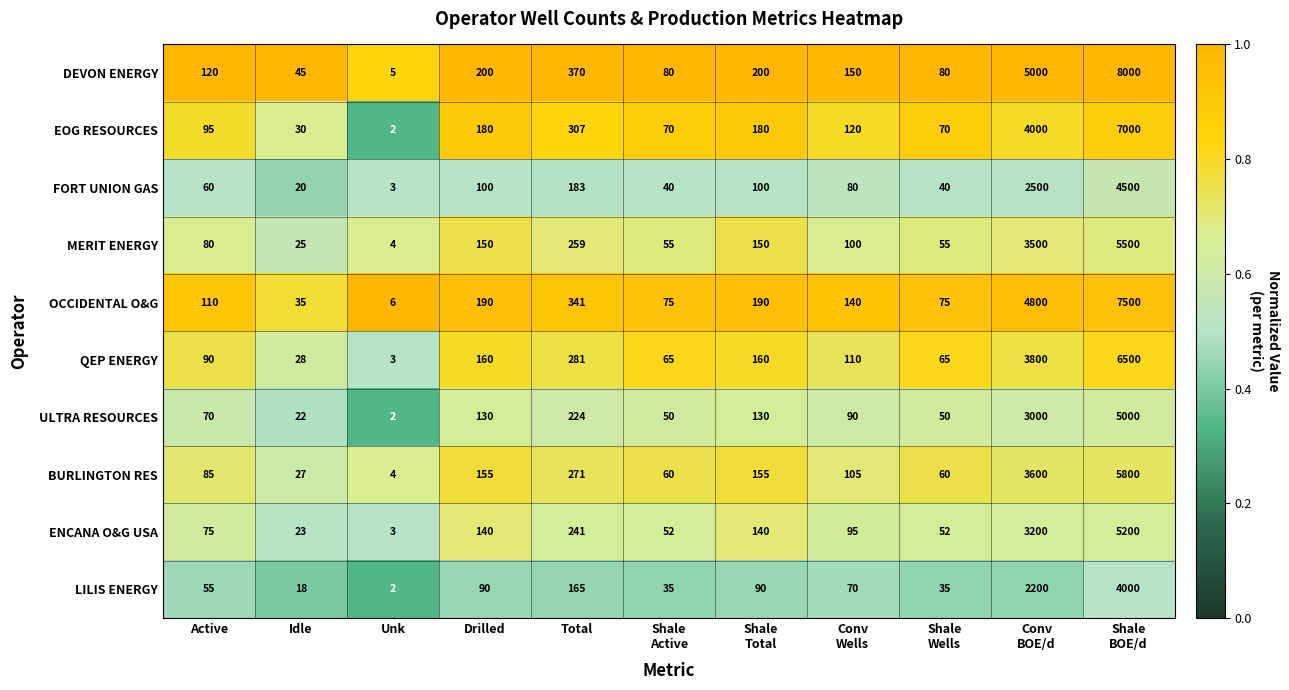

Rank the series by their maximum value, from highest to lowest.

DEVON ENERGY, OCCIDENTAL O&G, EOG RESOURCES, QEP ENERGY, BURLINGTON RES, MERIT ENERGY, ENCANA O&G USA, ULTRA RESOURCES, FORT UNION GAS, LILIS ENERGY